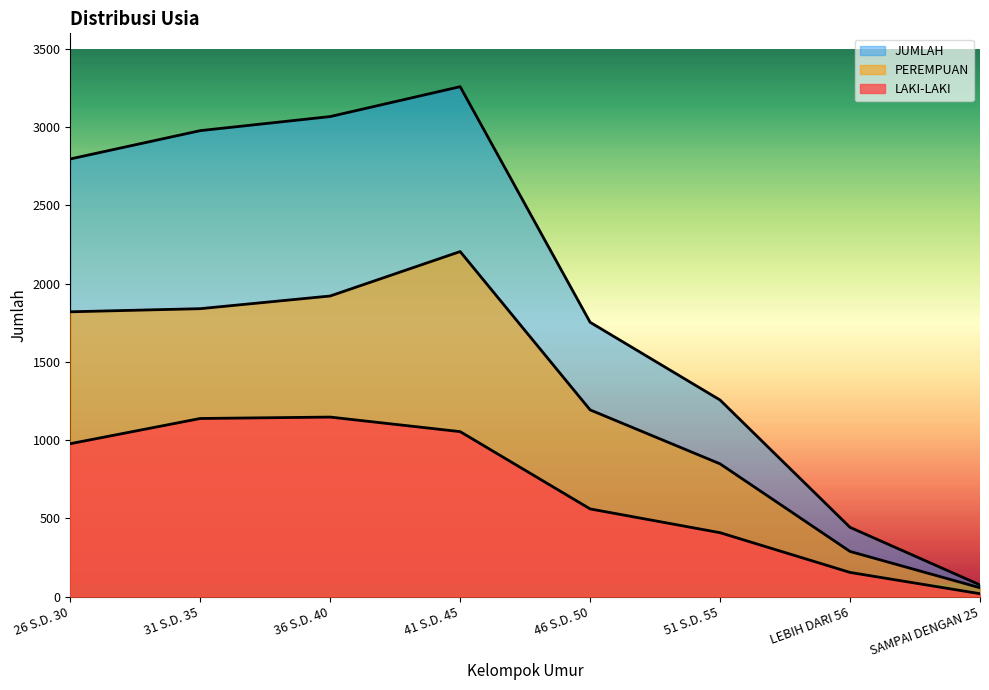

Is it true that LAKI-LAKI equals 1630 at 26 S.D. 30?

False